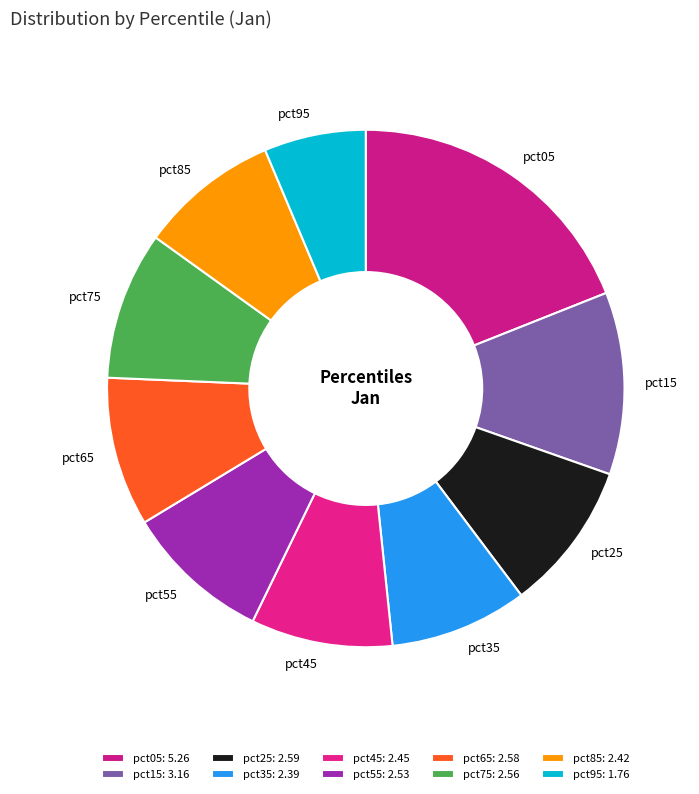

Combined, do pct15 and pct55 account for over 50%?

No